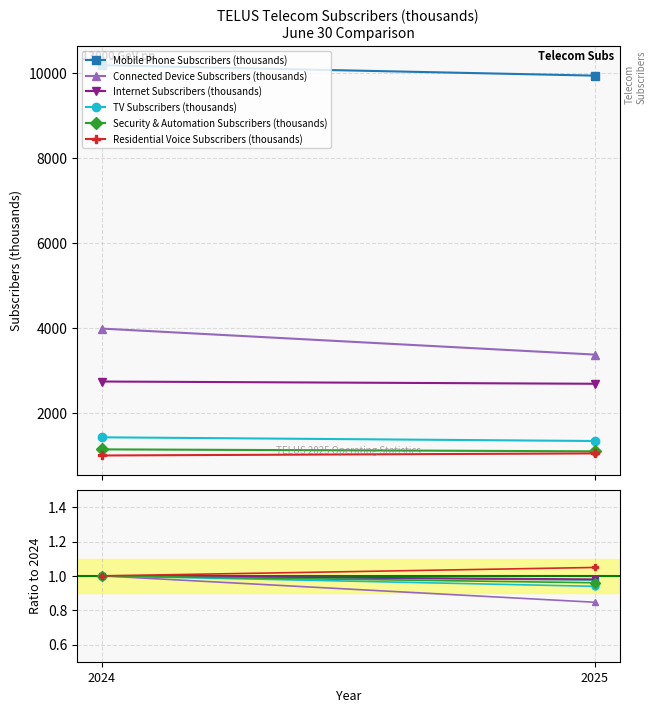

Which has a higher value, 2024 or 2025?

2024